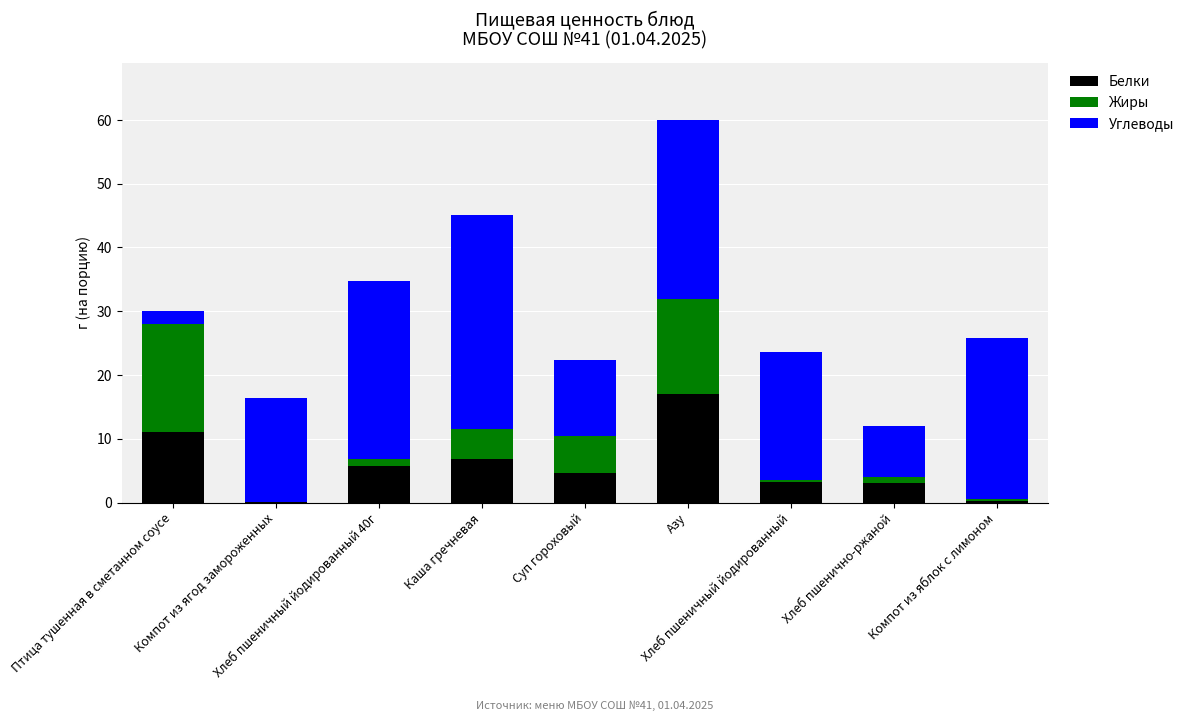

Are the bars grouped side by side (vs. stacked)?

No